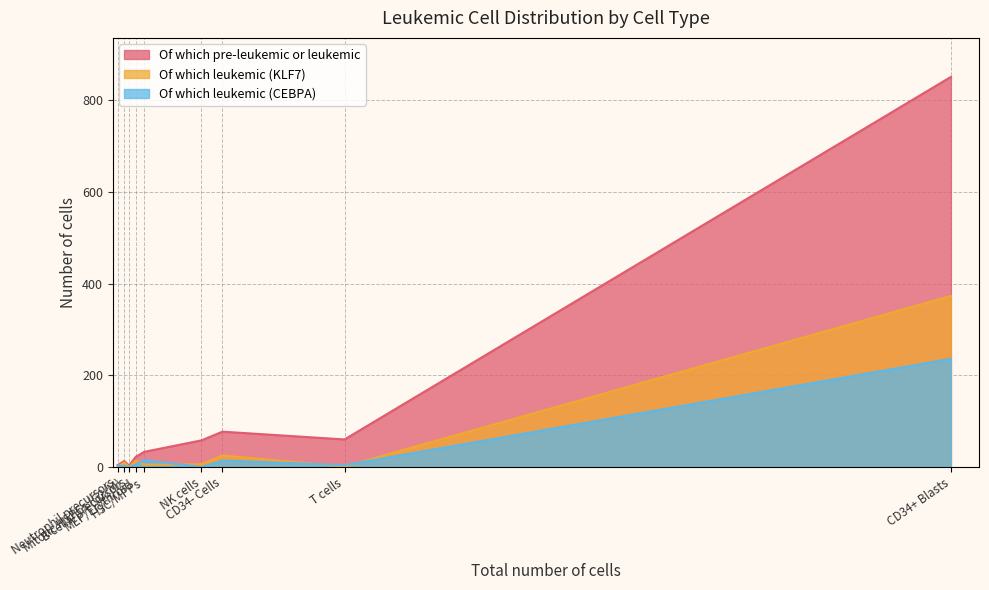

What is the sum of all Of which pre-leukemic or leukemic values?

1121